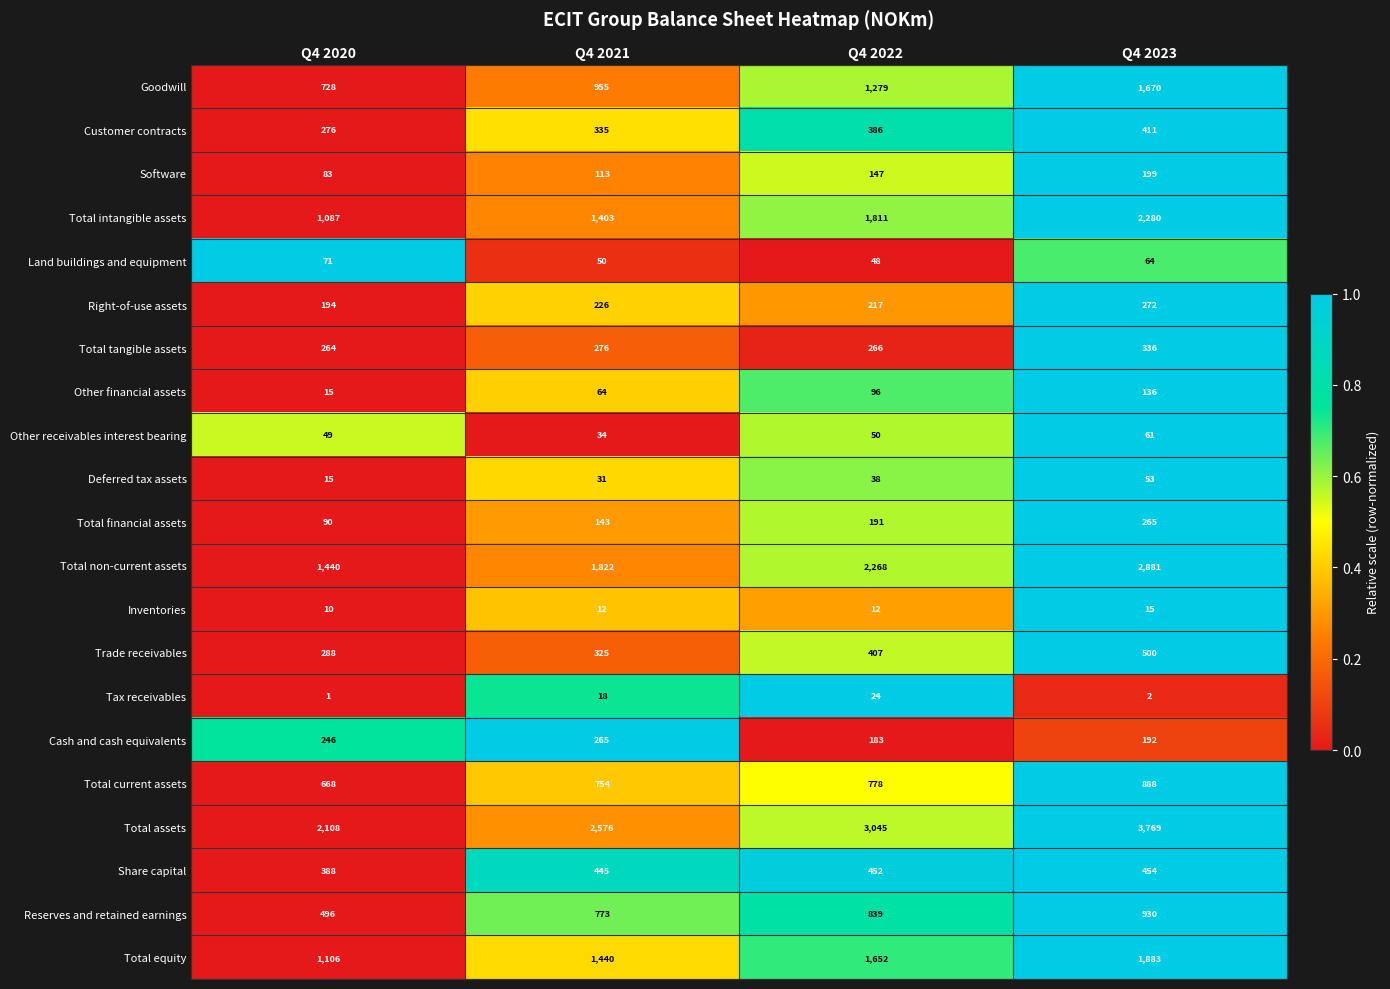

Which series changed the most between Q4 2021 and Q4 2023?

Total assets